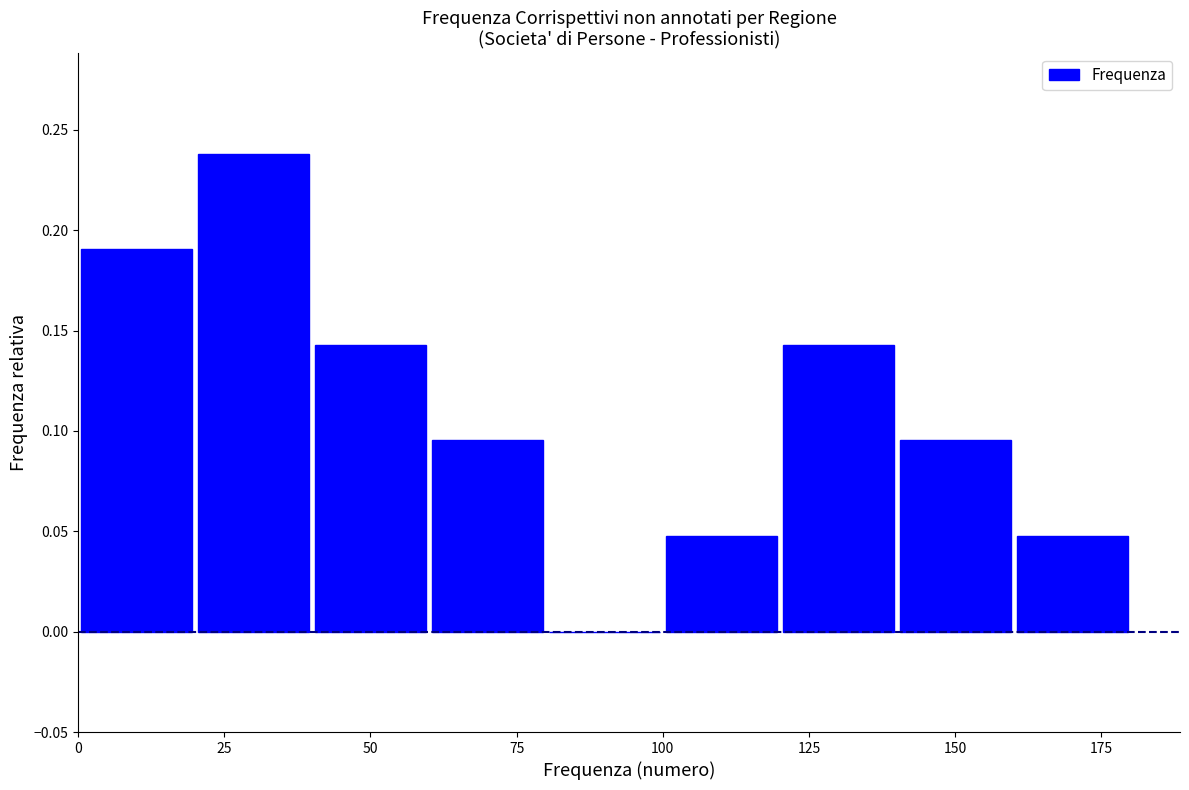

Reading left to right, list every bar in this chart as the range it spans on the x-axis followed by its height. The values are not printed on the chart, so give them approximately, as read against the axis.

0 to 20: 0.190
20 to 40: 0.240
40 to 60: 0.145
60 to 80: 0.095
80 to 100: 0
100 to 120: 0.050
120 to 140: 0.145
140 to 160: 0.095
160 to 180: 0.050